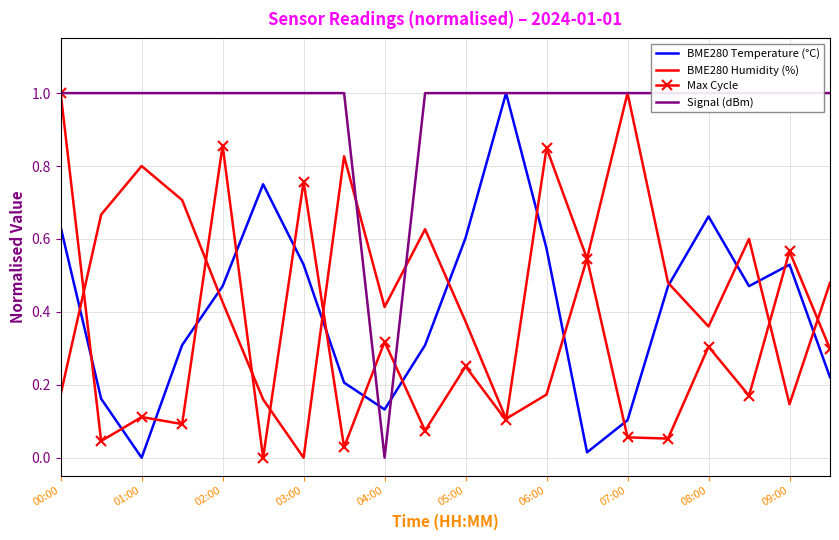

True or false: Max Cycle and BME280 Temperature (°C) cross at least once.

True